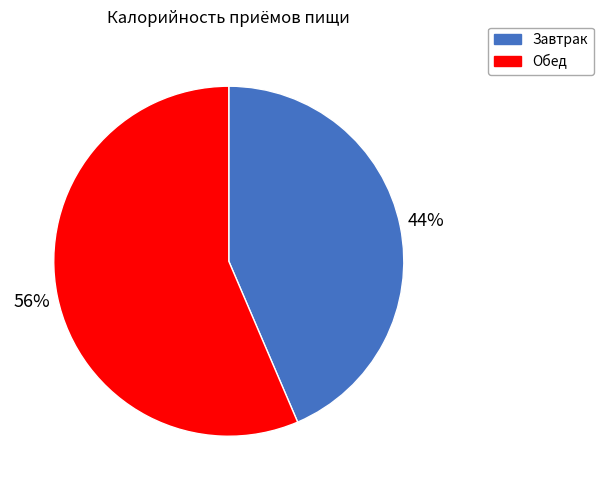

Which category has the biggest portion of the pie?

Обед